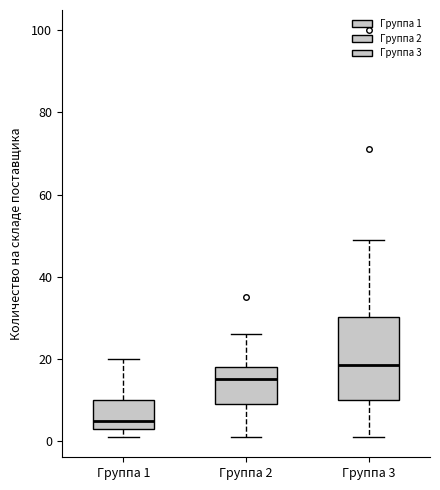

Which box's median line is the lowest?

Группа 1